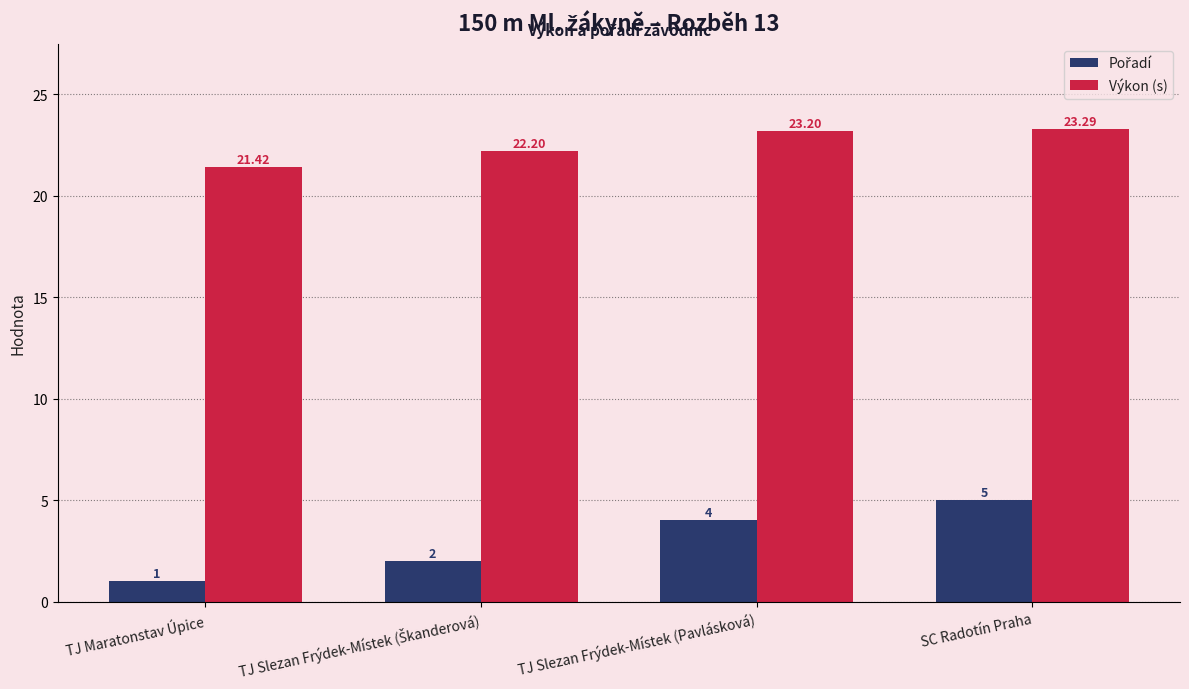

At which label does Výkon (s) reach its peak?

SC Radotín Praha